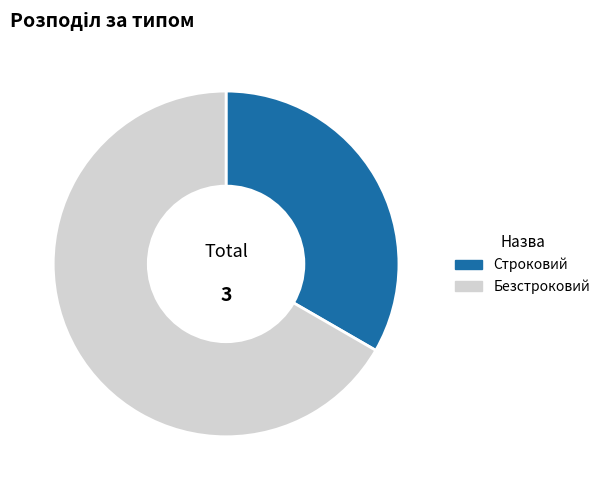

Is it true that Безстроковий is 67% of the pie?

True